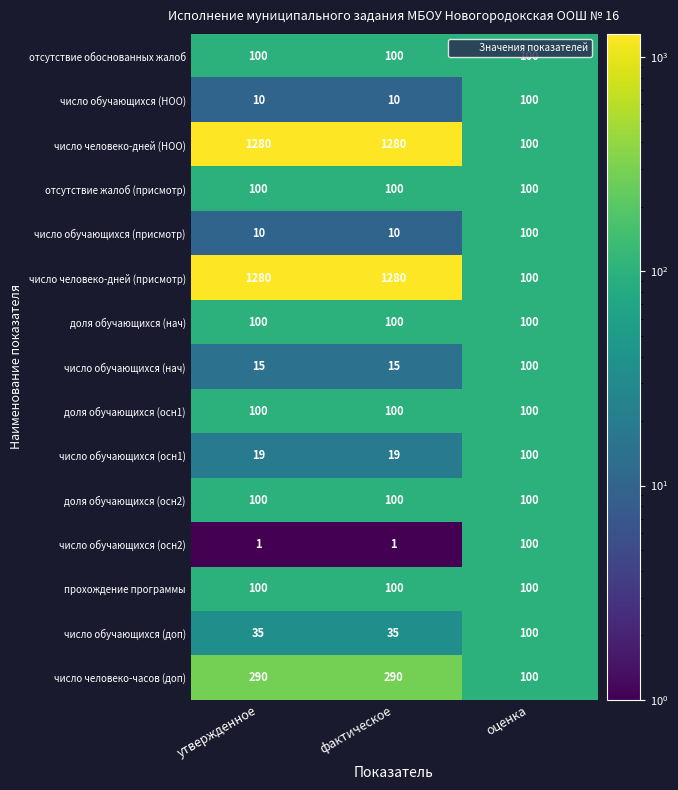

Is it true that число обучающихся (присмотр) equals 10 at утвержденное?

True